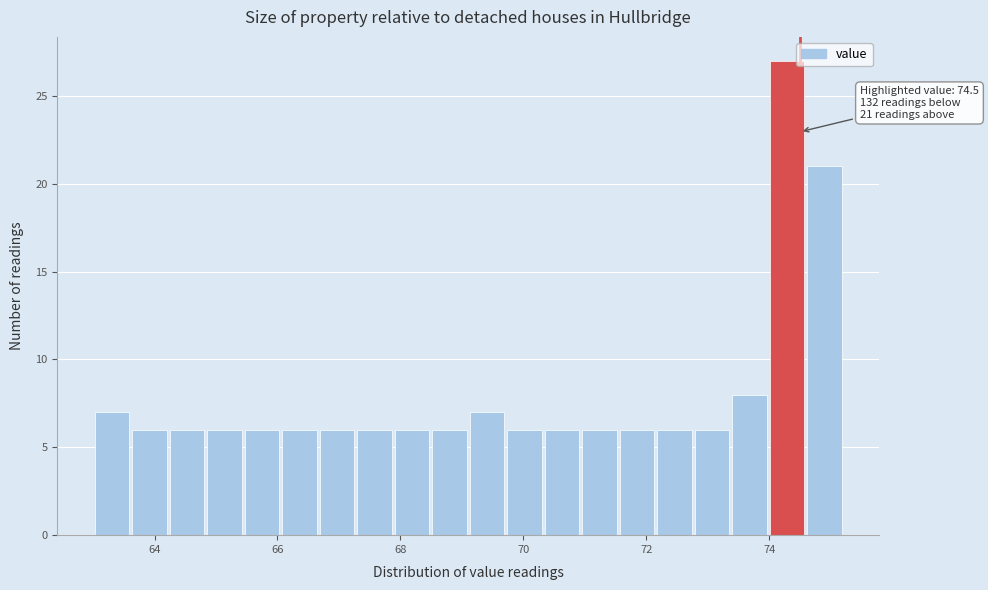

Around what value on the x-axis is the tallest bar? Give the approximate position of its centre, as read against the axis.

74.2